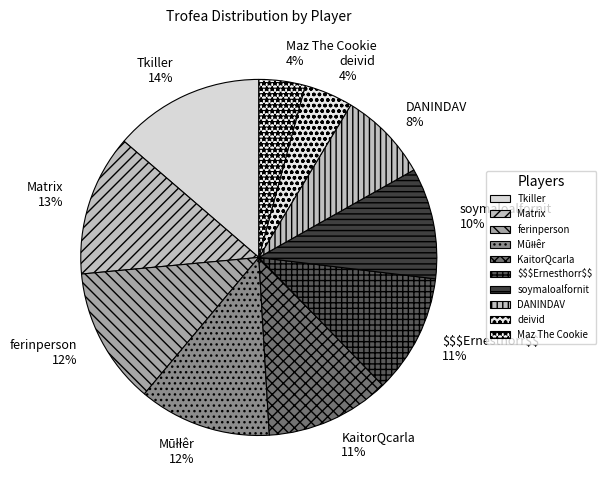

To the nearest percent, what percentage of the pie is Matrix?

13%